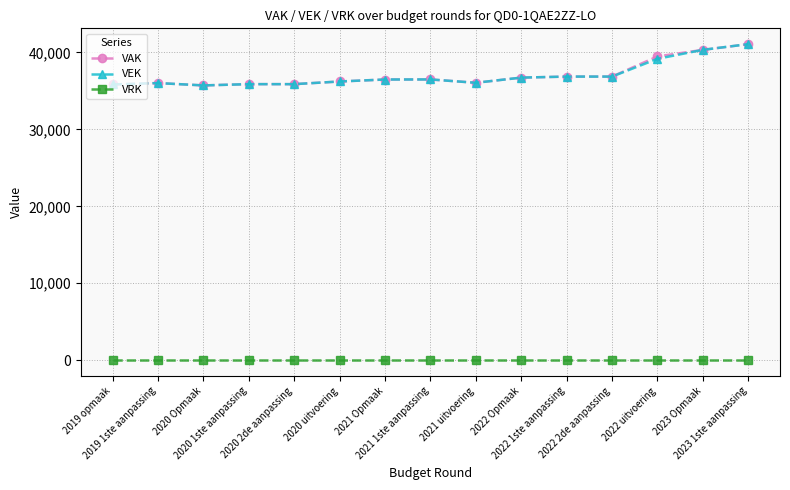

At how many categories does at least one series exceed 29721?

15